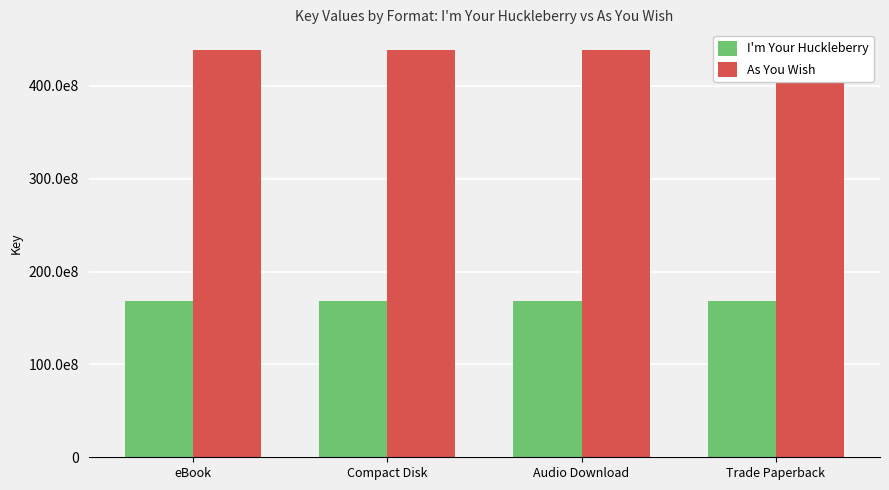

Reading left to right, extract all data points from this chart.

I'm Your Huckleberry: 168764524	168764524	168764524	168764524
As You Wish: 438816496	438816496	438816496	438816496